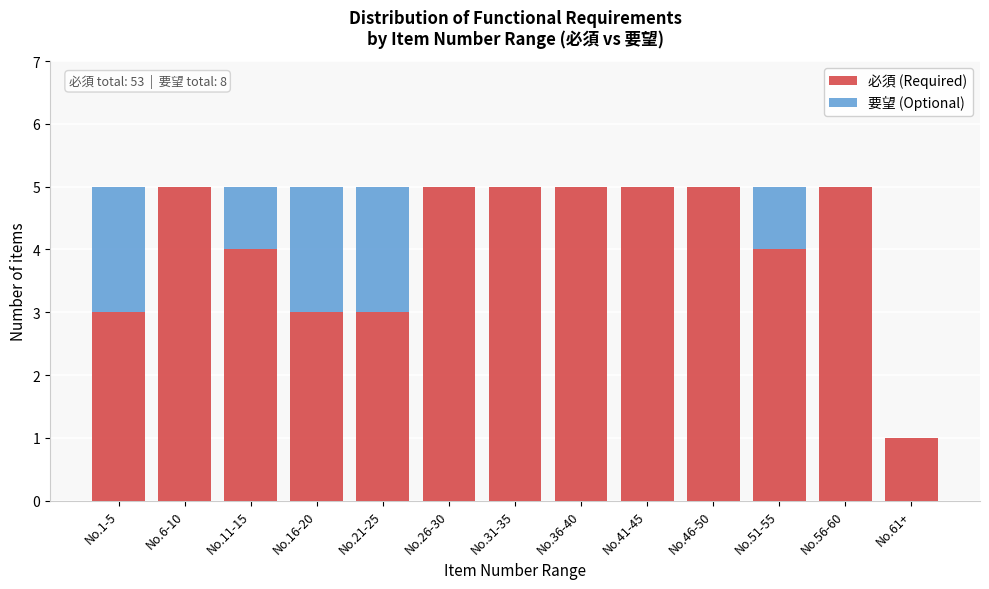

Reading right to left, list the values for the 必須 (Required) series.

No.61+=1	No.56-60=5	No.51-55=4	No.46-50=5	No.41-45=5	No.36-40=5	No.31-35=5	No.26-30=5	No.21-25=3	No.16-20=3	No.11-15=4	No.6-10=5	No.1-5=3